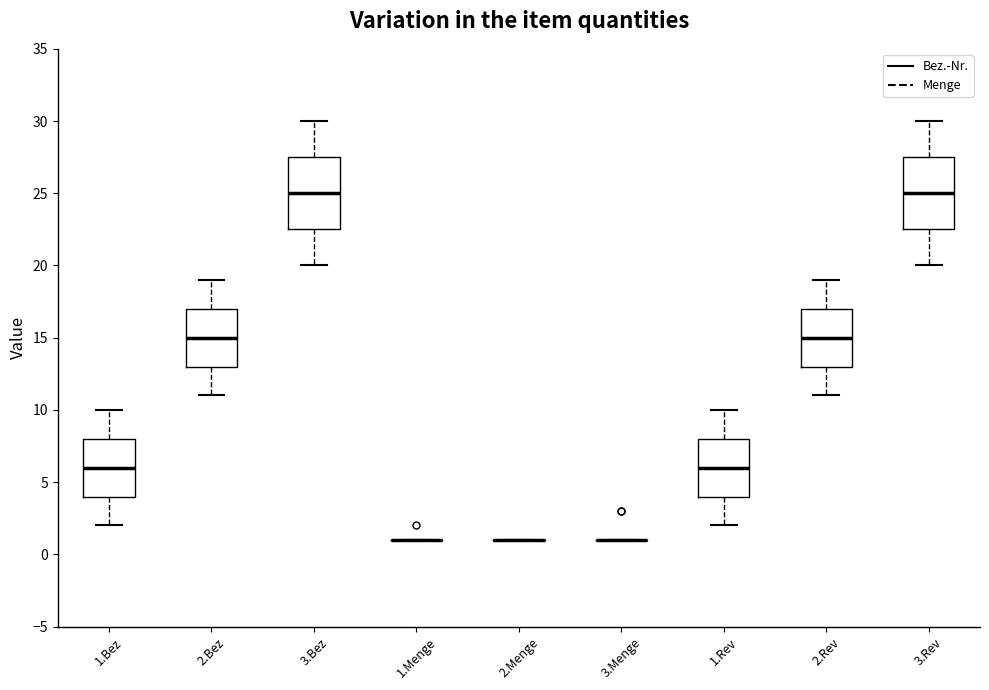

Reading left to right, read every box against the y-axis: the position of its median line, the range the box covers, and the ends of its whiskers. The values are not printed on the chart, so give them approximately, as read against the axis.

1.Bez: median 6.0, box 4.0 to 8.0, whiskers 2.0 to 10.0
2.Bez: median 15.0, box 13.0 to 17.0, whiskers 11.0 to 19.0
3.Bez: median 25.0, box 22.5 to 27.5, whiskers 20.0 to 30.0
1.Menge: box collapsed to a line at 1.0, whiskers 1.0 to 1.0
2.Menge: box collapsed to a line at 1.0, whiskers 1.0 to 1.0
3.Menge: box collapsed to a line at 1.0, whiskers 1.0 to 1.0
1.Rev: median 6.0, box 4.0 to 8.0, whiskers 2.0 to 10.0
2.Rev: median 15.0, box 13.0 to 17.0, whiskers 11.0 to 19.0
3.Rev: median 25.0, box 22.5 to 27.5, whiskers 20.0 to 30.0